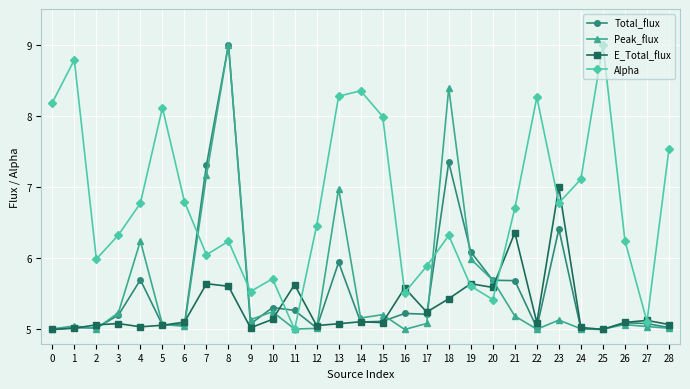

What is the total value across all series at 6?

22.0